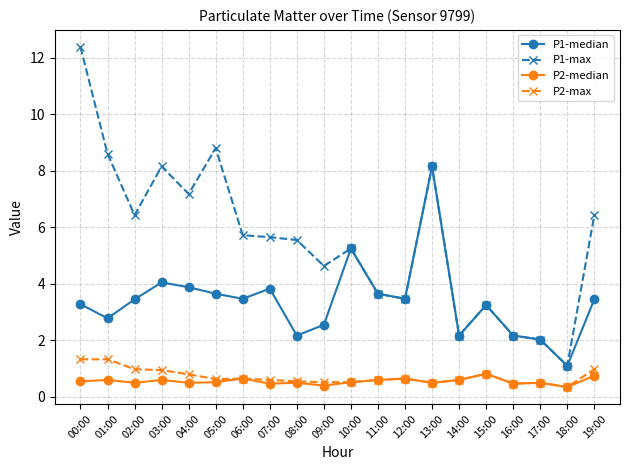

What is the label of the 8th point from the left?

07:00